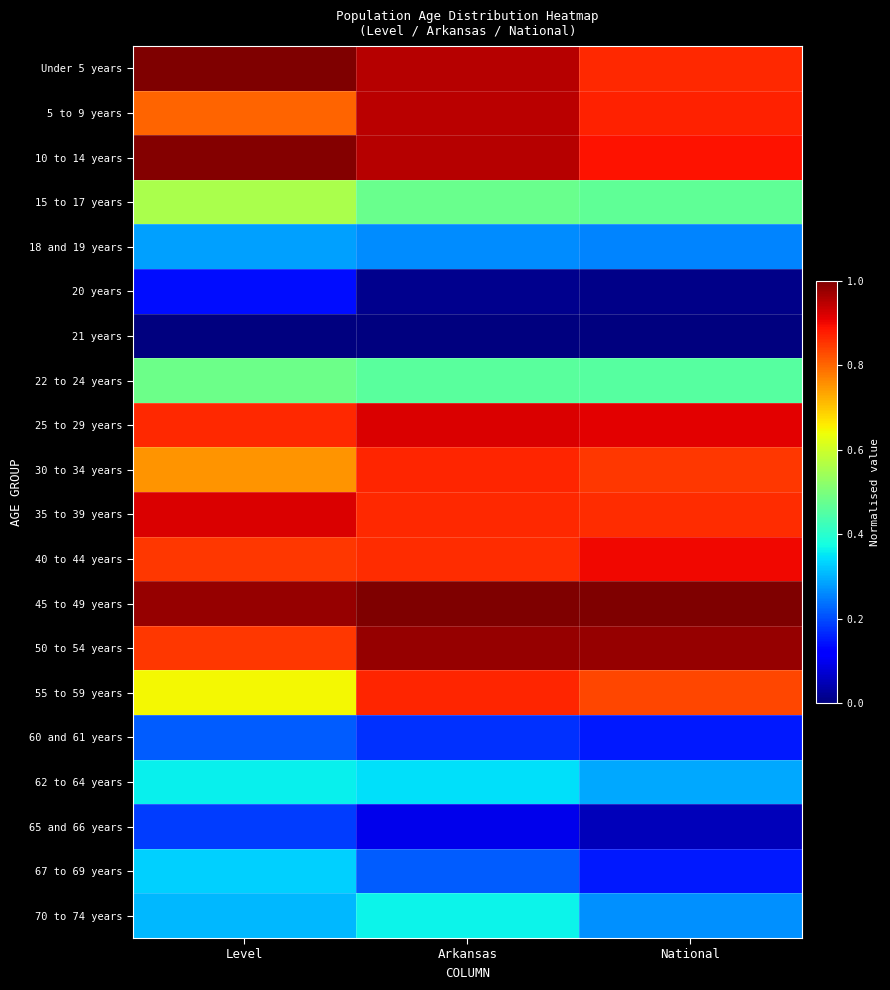

Which series has the largest total across all categories?

45 to 49 years